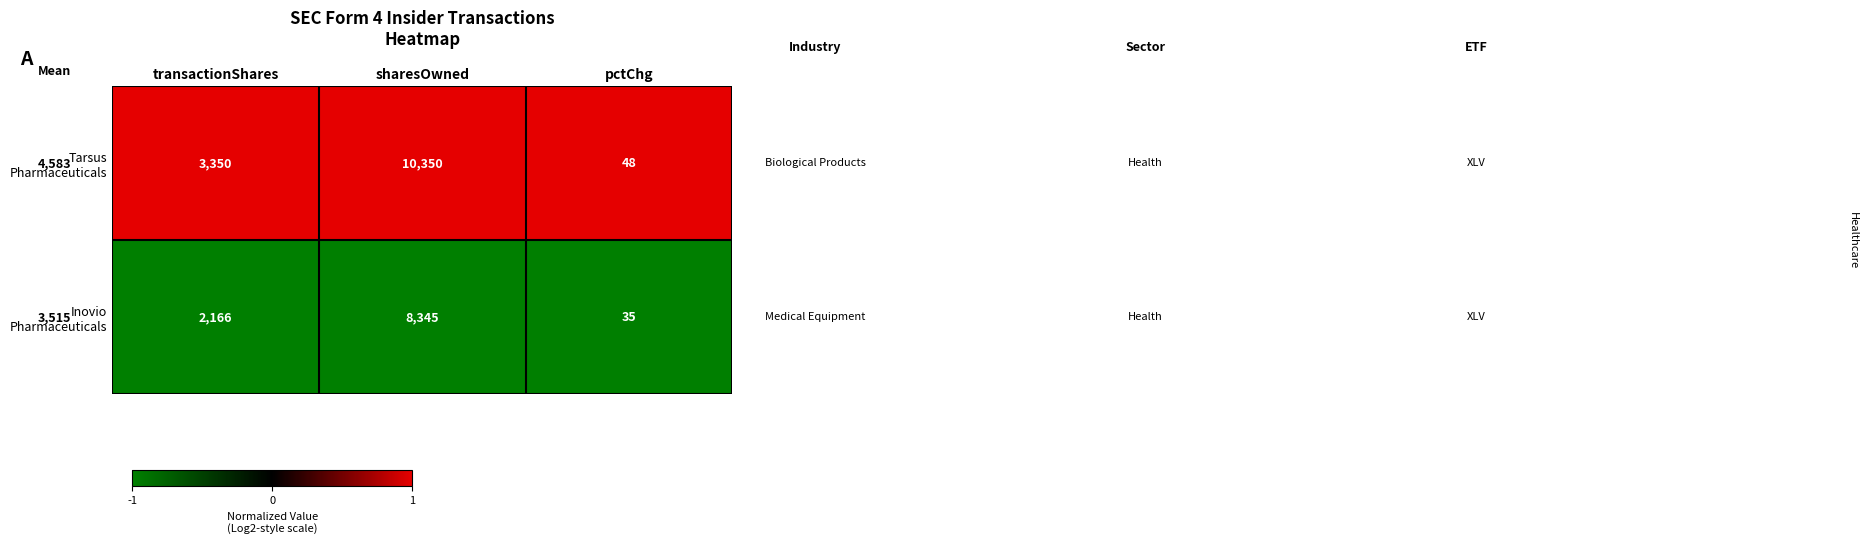

At which category is the sum across all series the highest?

sharesOwned